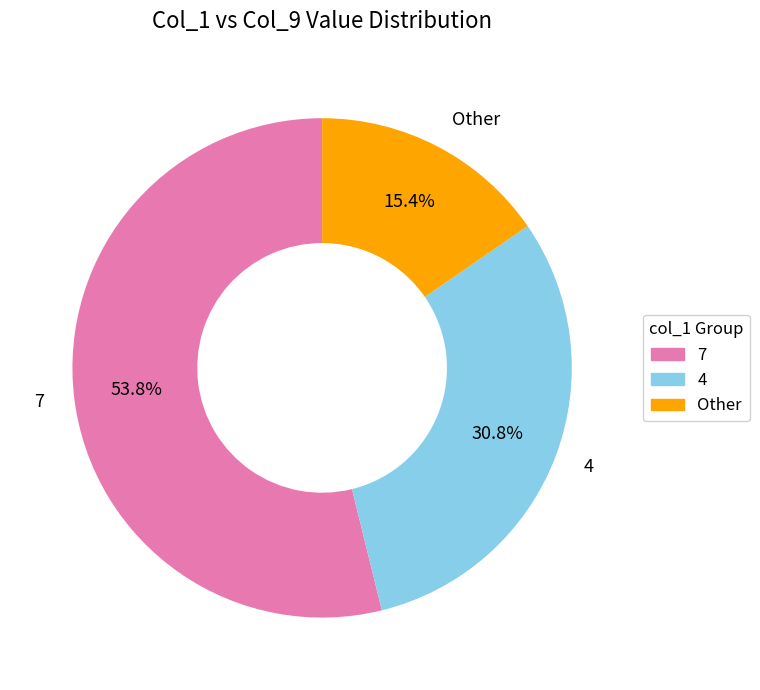

What percentage is NOT represented by 4?

69.2%